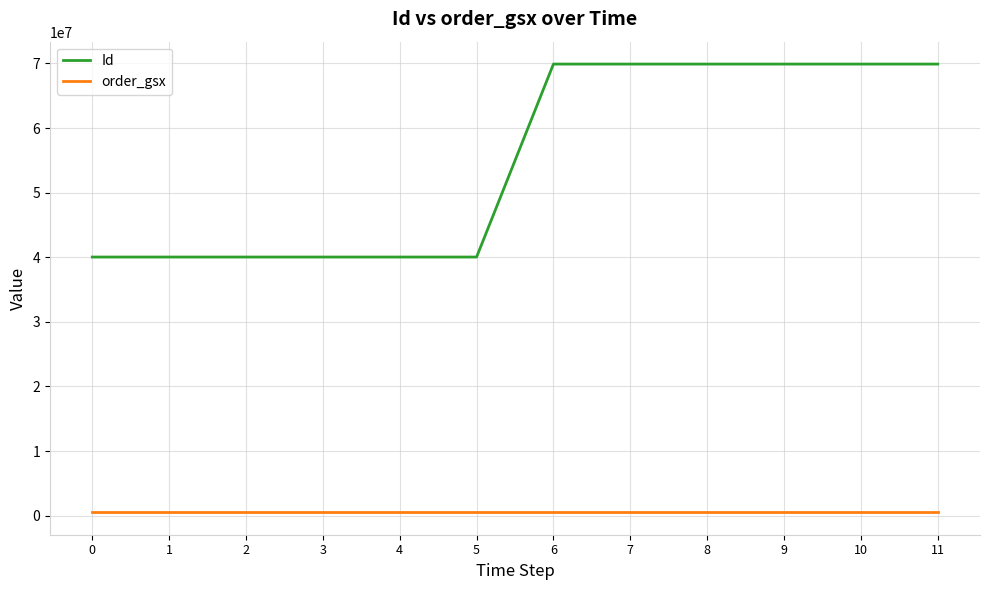

What is the spread (max minus min) of values at 3?

39511453